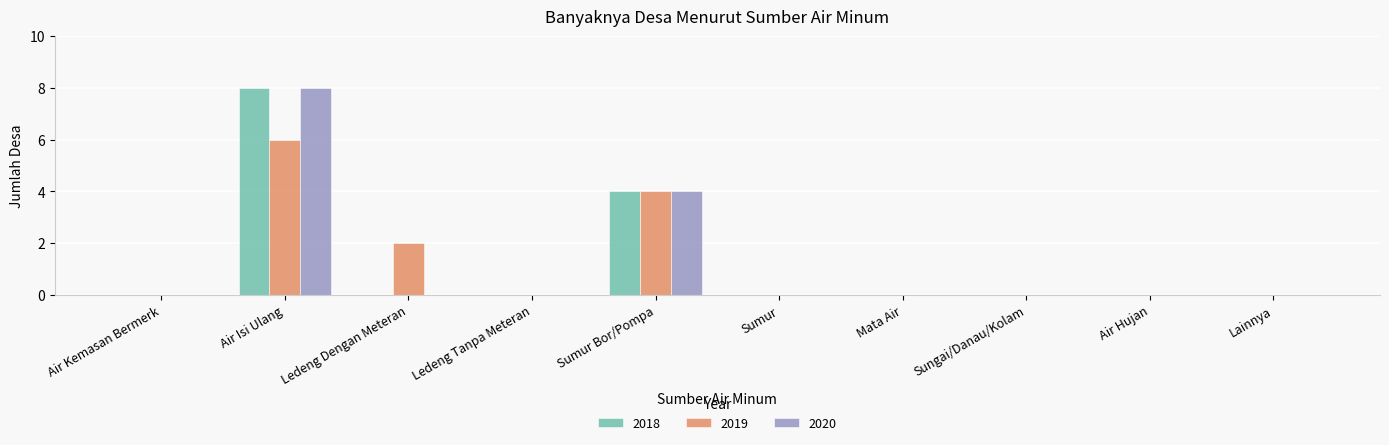

At which category is the sum across all series the highest?

Air Isi Ulang